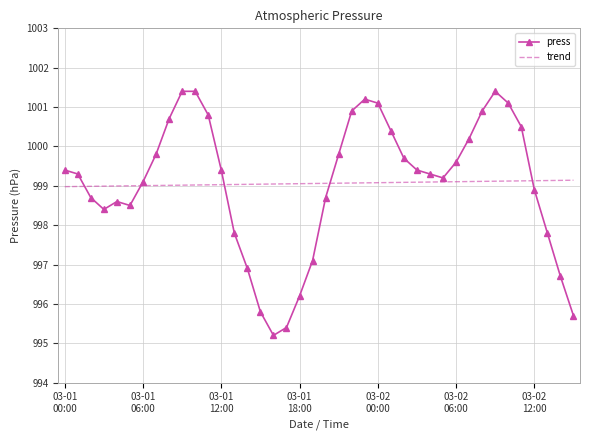

What is the highest value of the press series?

1001.4